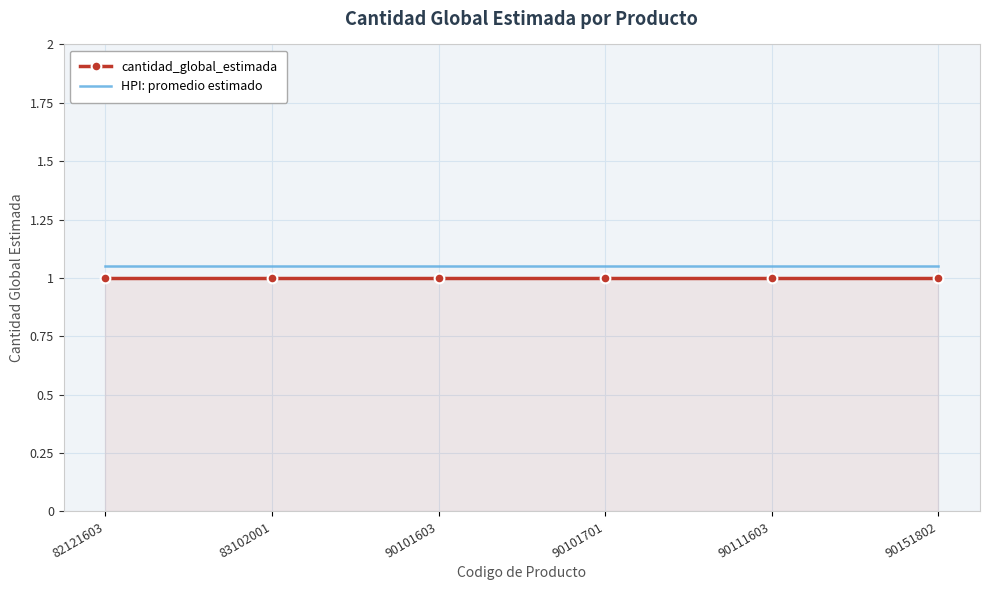

Is the value of cantidad_global_estimada at 90101603 greater than the value of HPI: promedio estimado at 90101701?

No